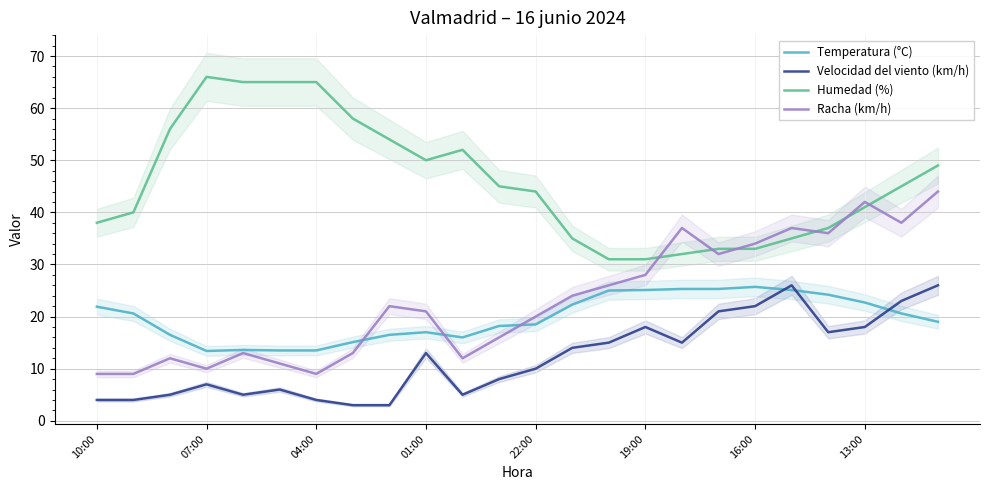

True or false: Racha (km/h) and Velocidad del viento (km/h) cross at least once.

False